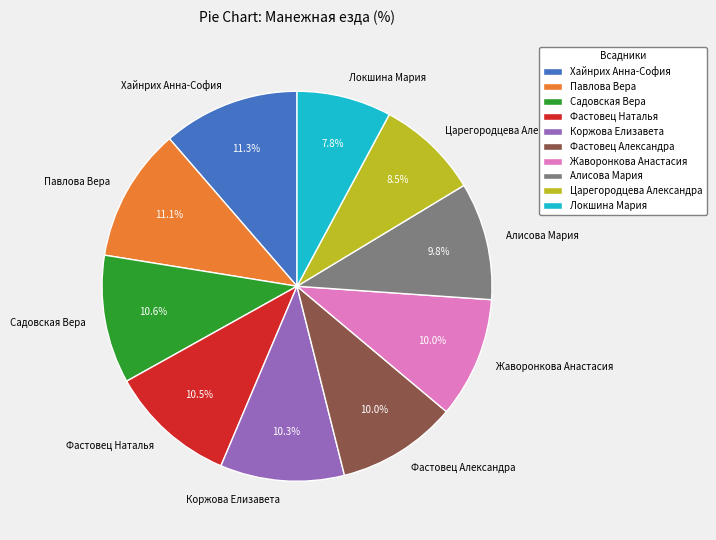

To the nearest percent, what is the average slice percentage?

10%